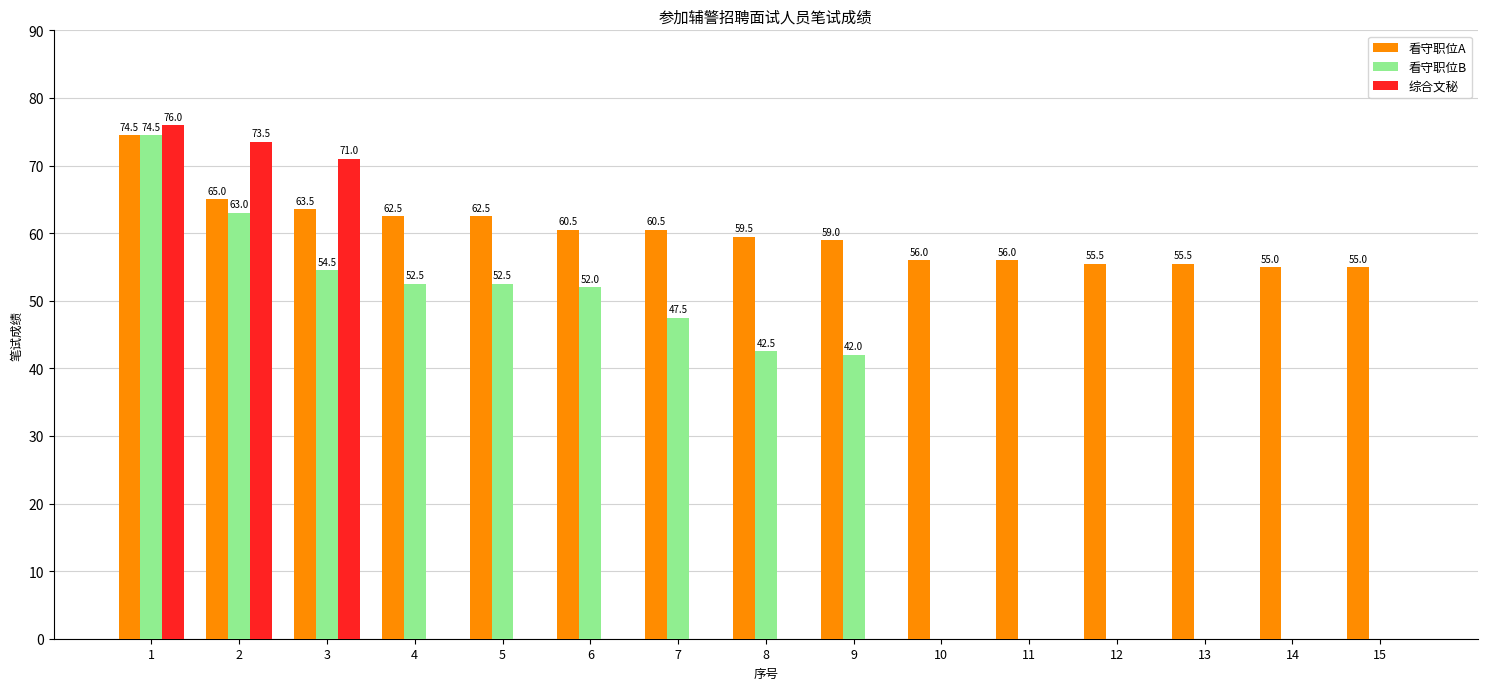

Reading left to right, what are all the values shown in this chart?

看守职位A: 74.5	65.0	63.5	62.5	62.5	60.5	60.5	59.5	59.0	56.0	56.0	55.5	55.5	55.0	55.0
看守职位B: 74.5	63.0	54.5	52.5	52.5	52.0	47.5	42.5	42.0	0.0	0.0	0.0	0.0	0.0	0.0
综合文秘: 76.0	73.5	71.0	0.0	0.0	0.0	0.0	0.0	0.0	0.0	0.0	0.0	0.0	0.0	0.0